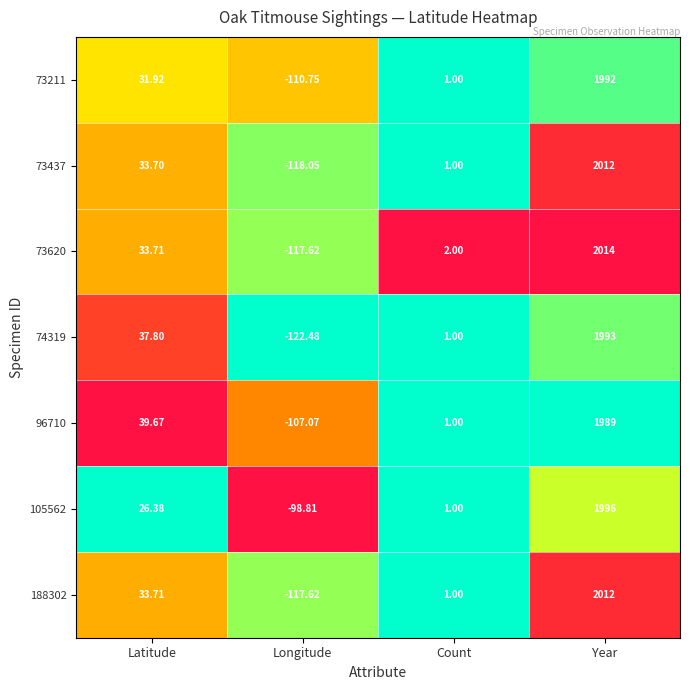

At which category is the sum across all series the highest?

Year